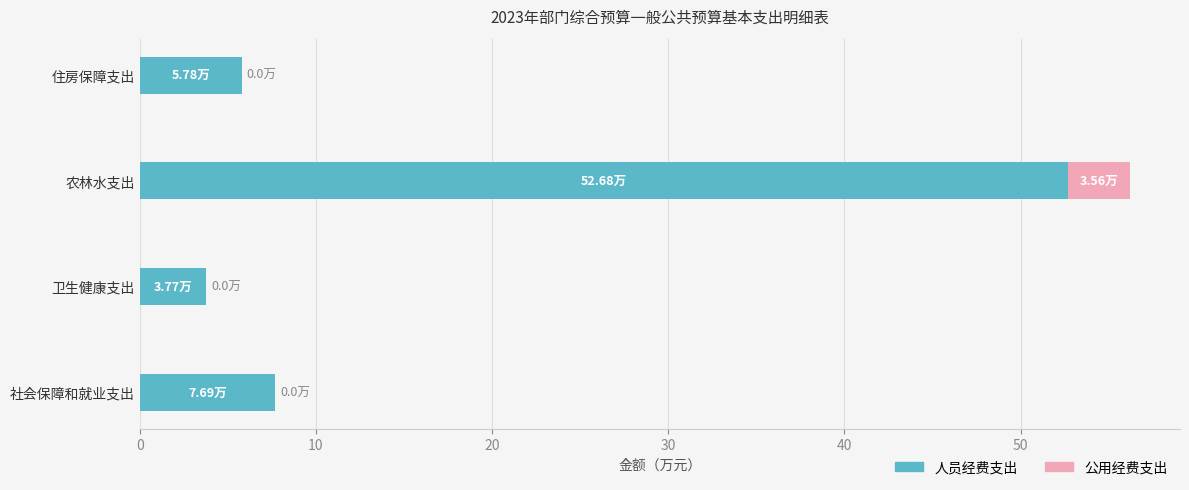

At which label is 人员经费支出 closest to 28?

社会保障和就业支出